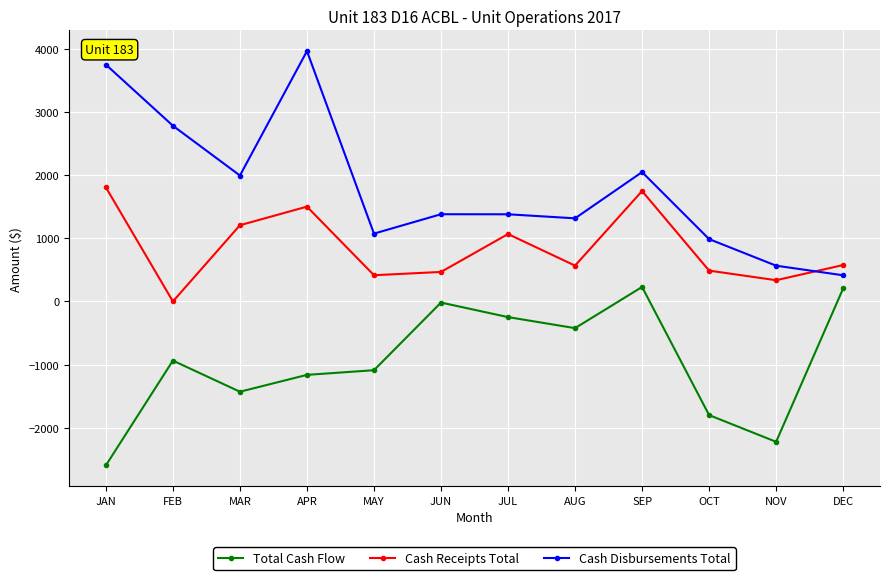

How many data points in Total Cash Flow are above -937?

5